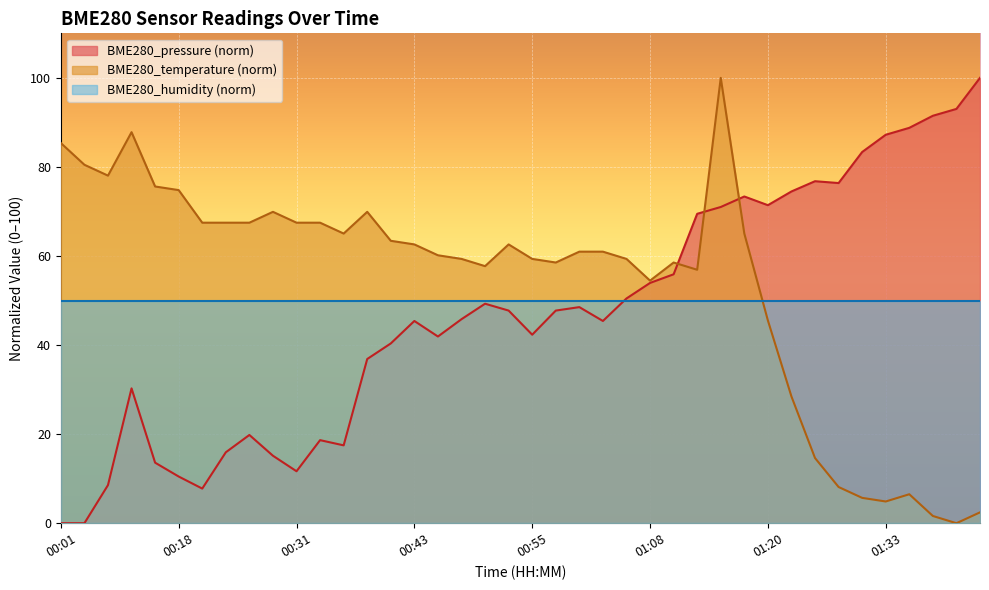

Where is BME280_temperature nearest to the value 50?

01:08